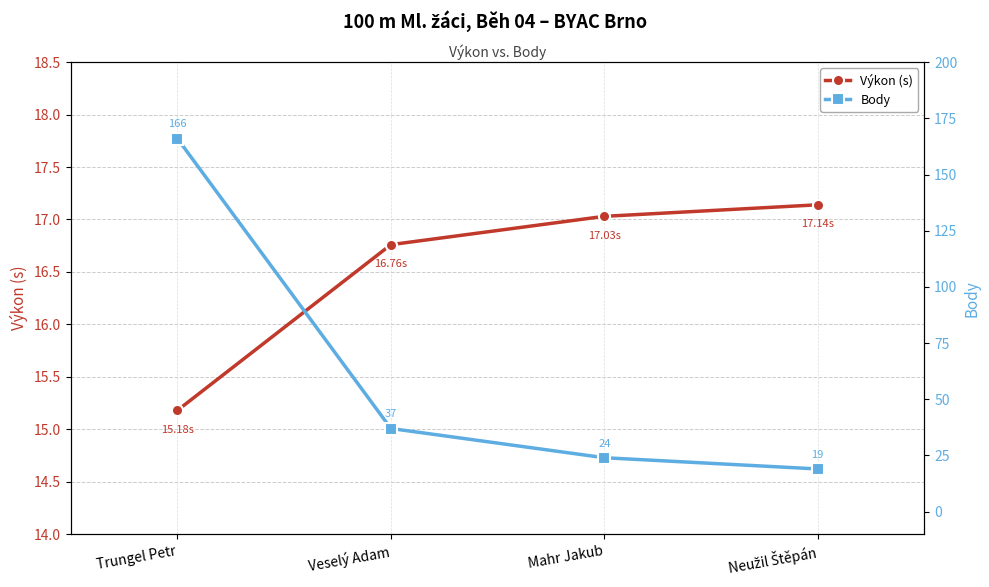

Read the Výkon (s) value at Neužil Štěpán.

17.1